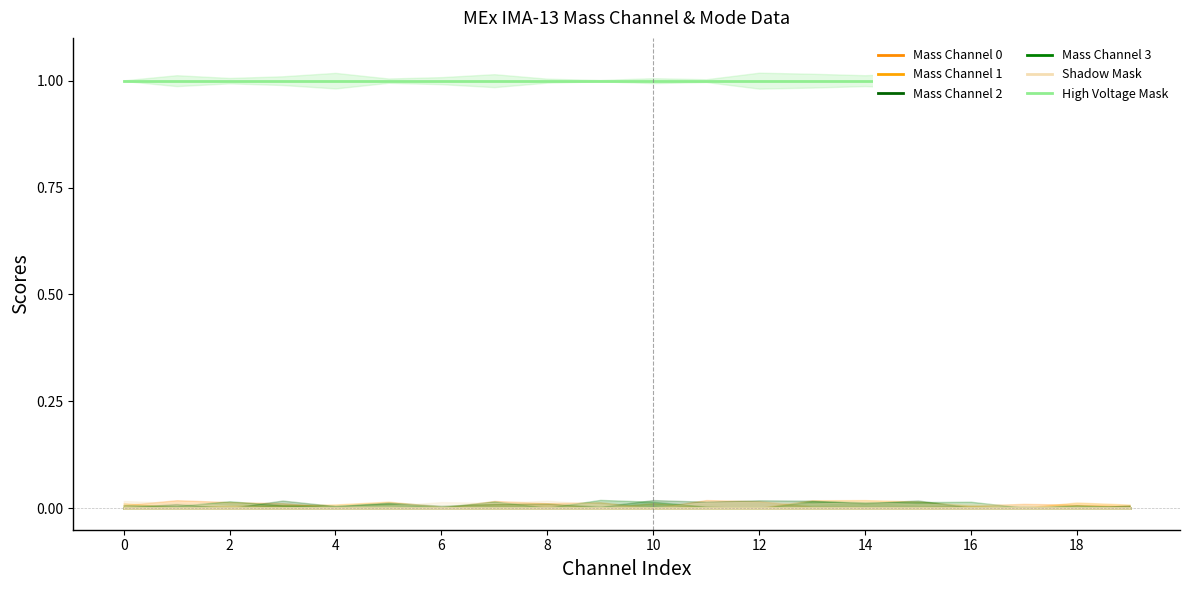

How many lines are shown in the chart?

6